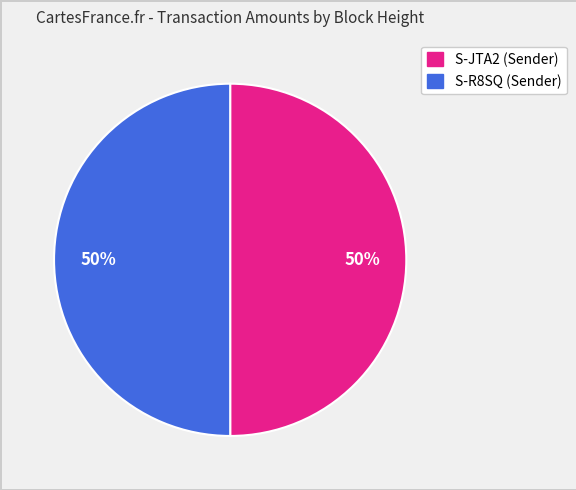

To the nearest percent, what is the average slice percentage?

50%